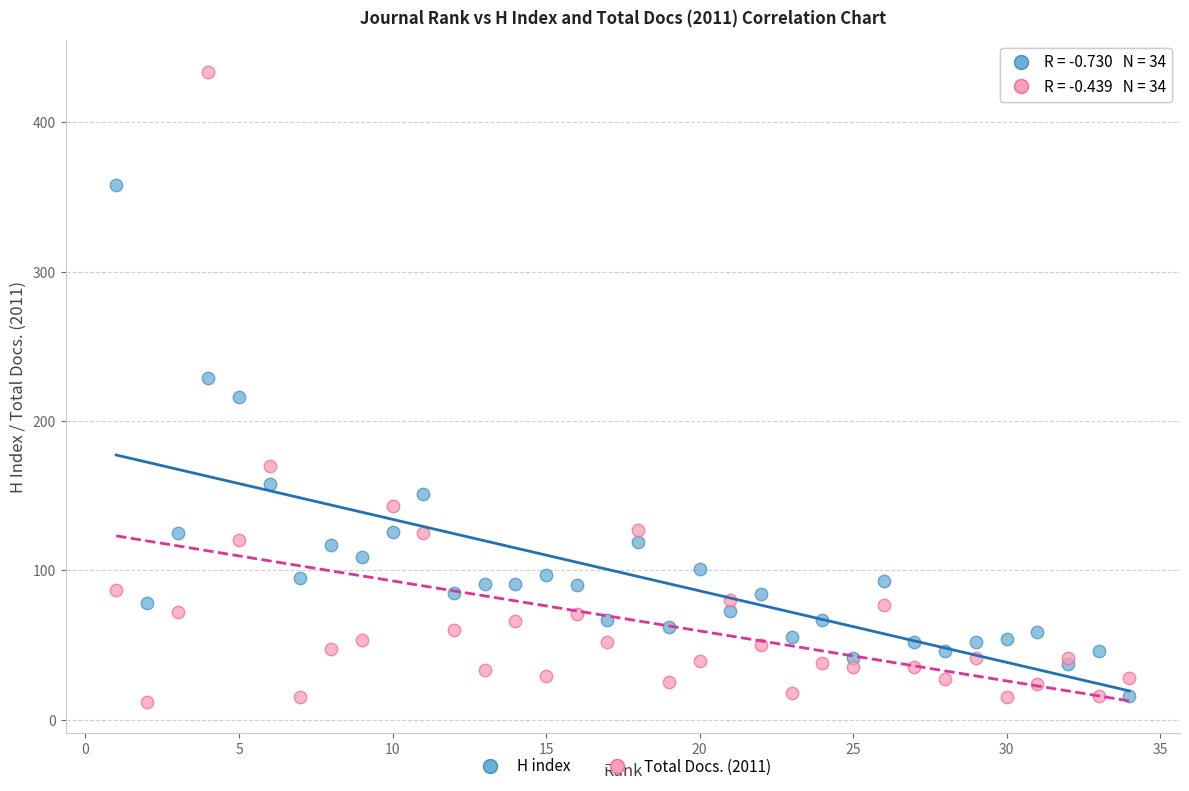

Which series has the largest Y range (max minus min)?

Total Docs. (2011)